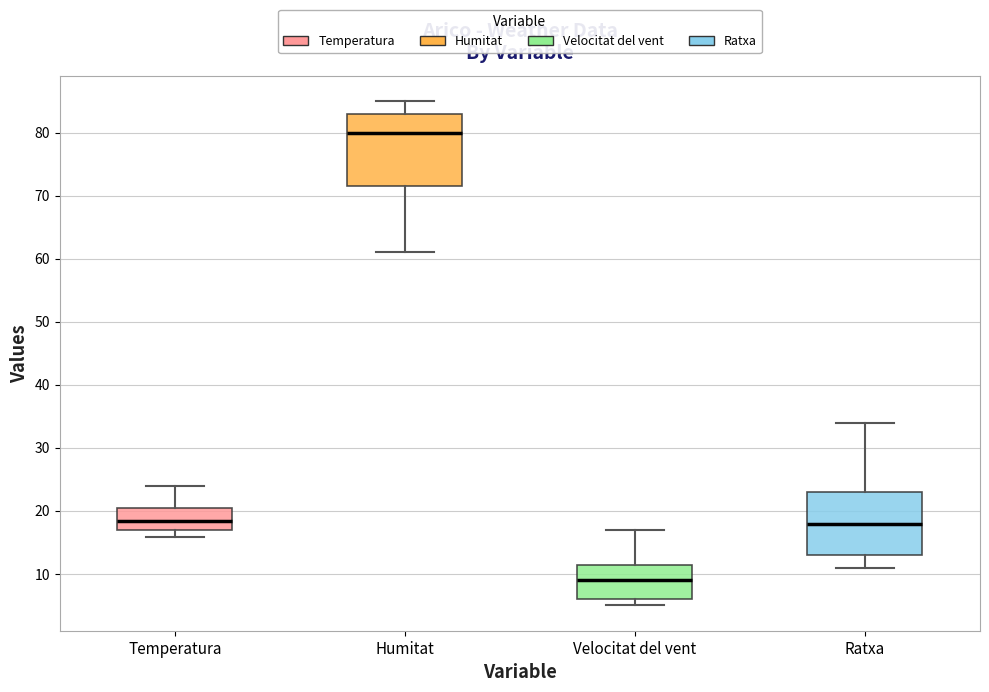

Comparing the boxes themselves (not the whiskers), which one is the tallest?

Humitat